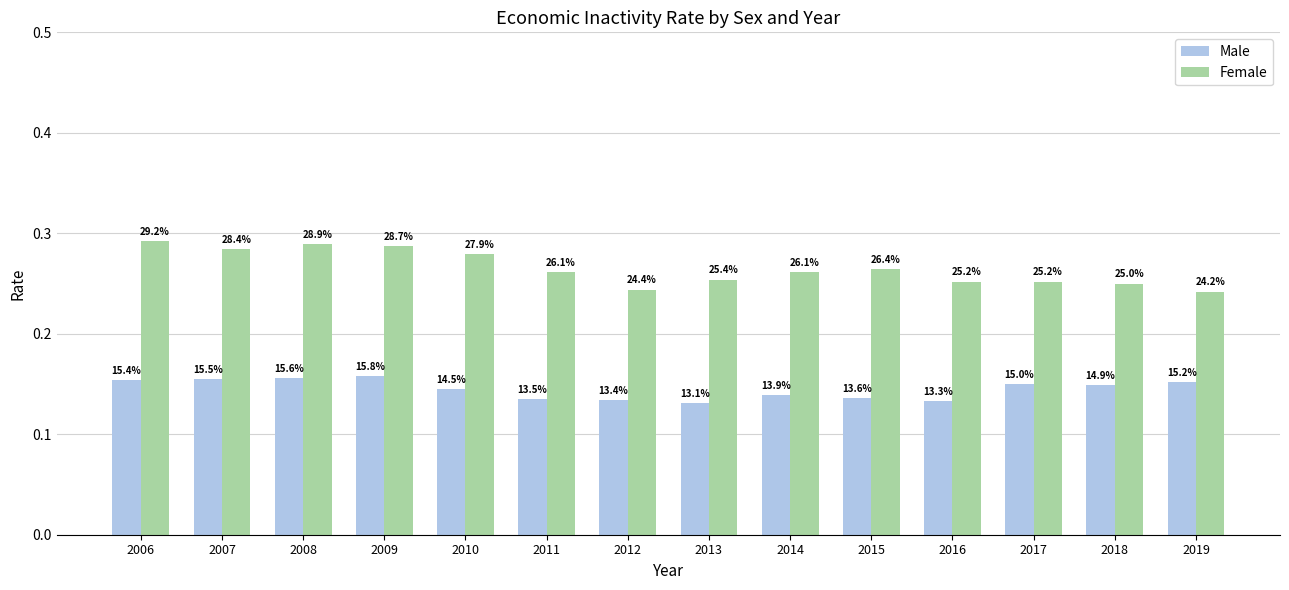

Which series changed the most between 2006 and 2007?

Female